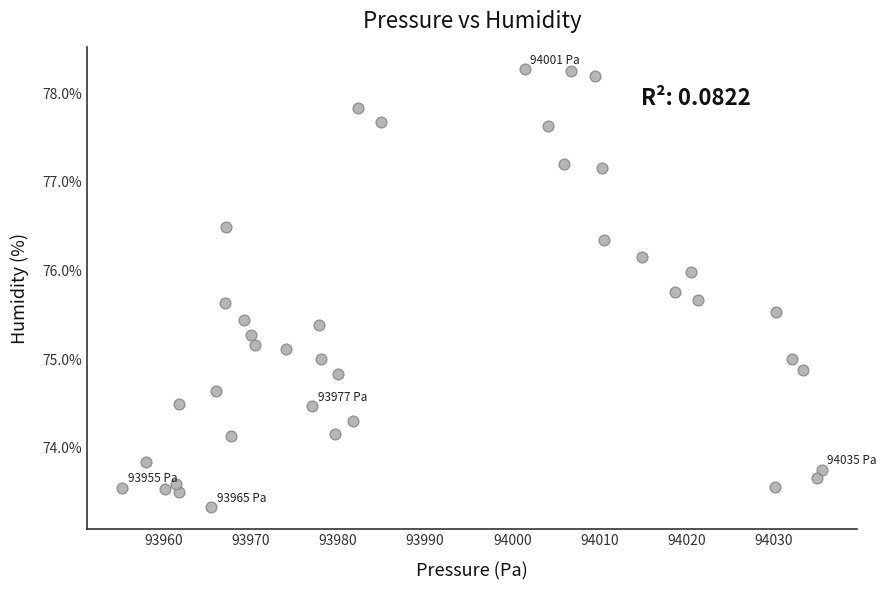

What is the range of X values (max minus min)?

80.2